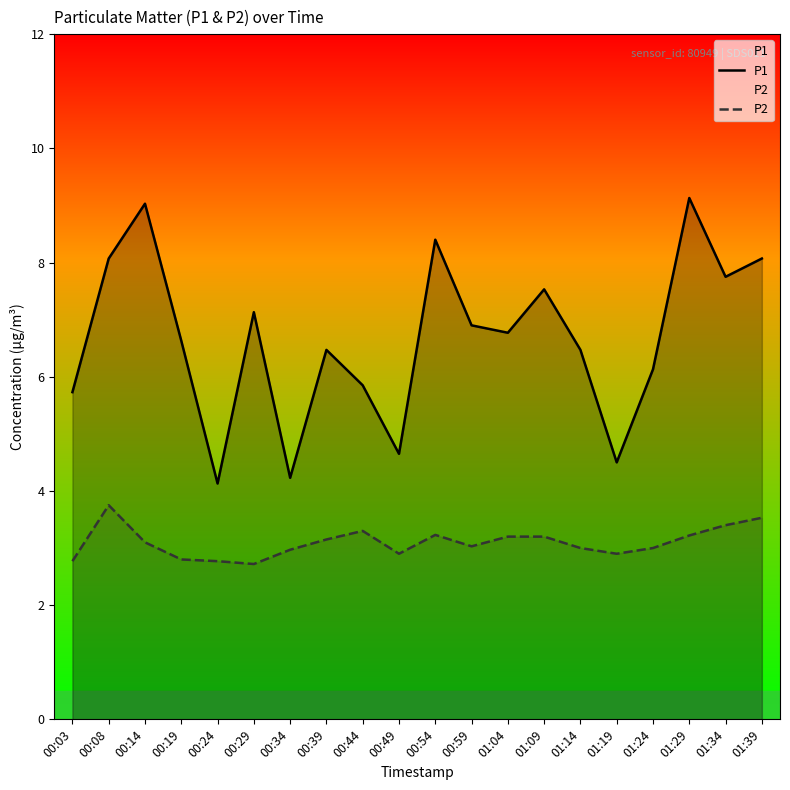

At how many categories does at least one series exceed 6?

14